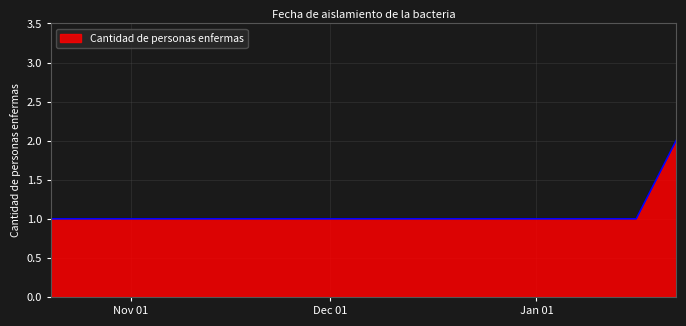

What is the sum of all values?

7